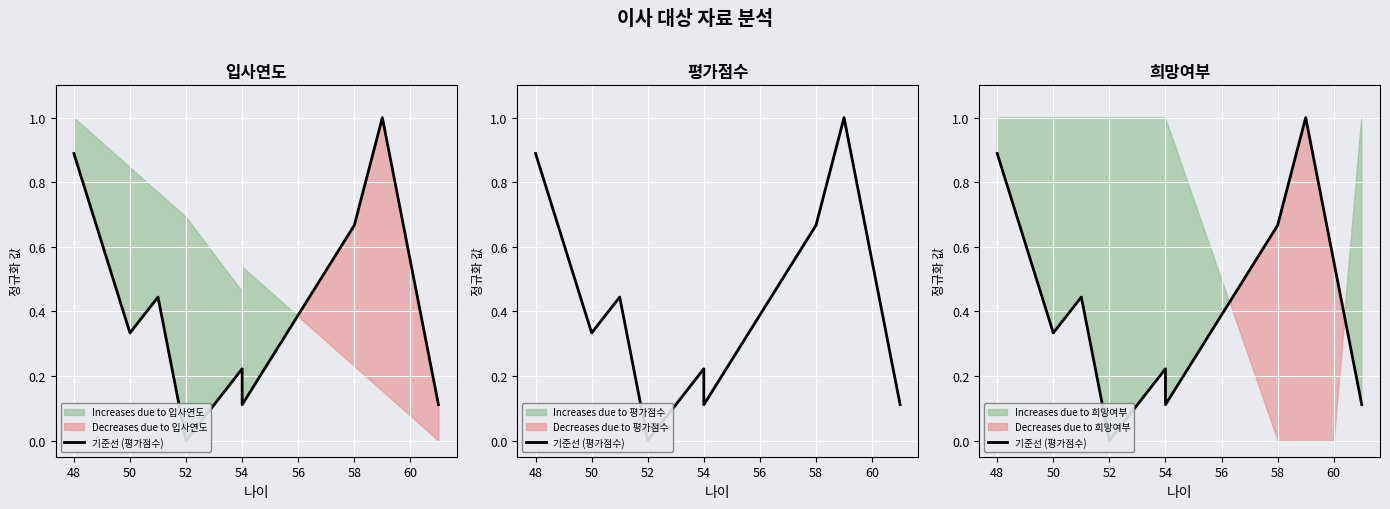

Reading left to right, extract all data points from this chart.

0.9	0.3	0.4	0.0	0.2	0.1	0.7	1.0	0.6	0.1